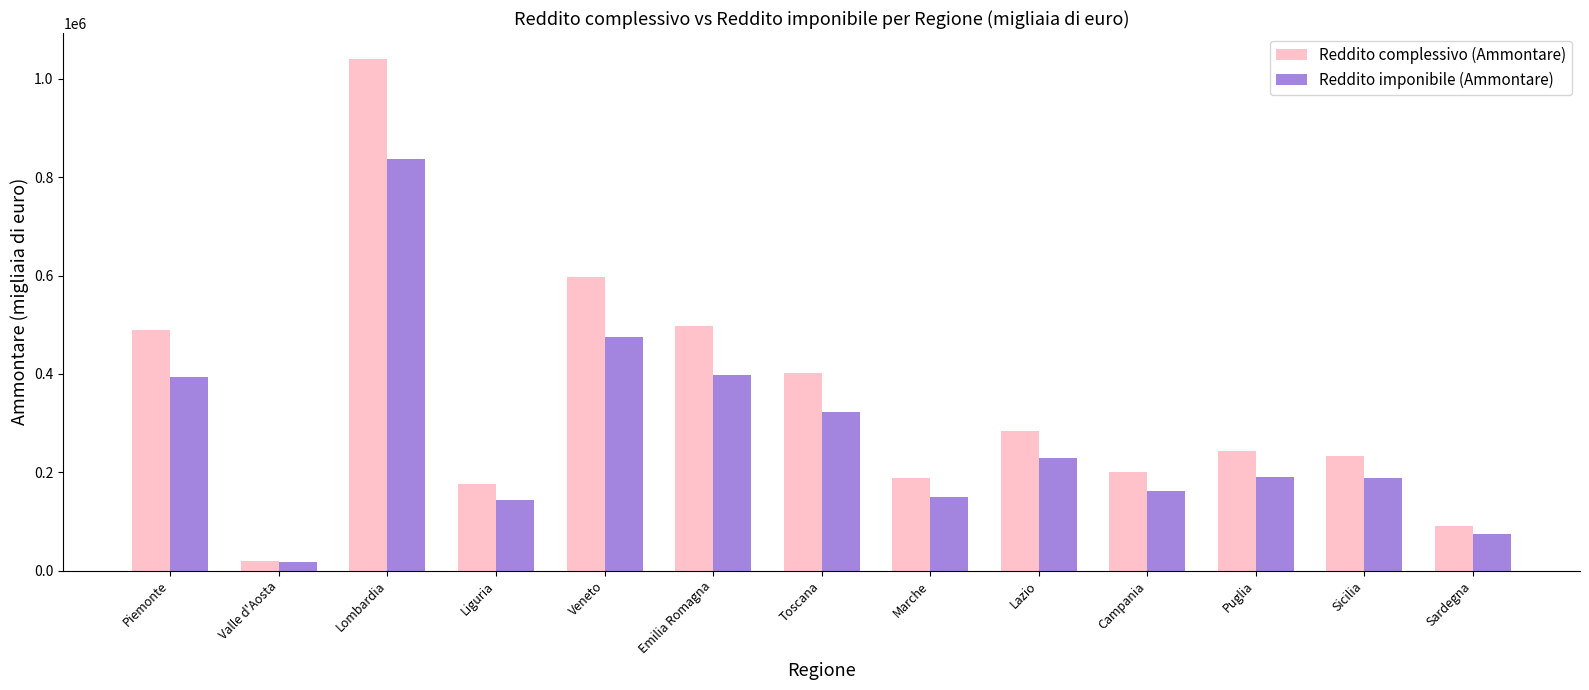

How many series are shown in this chart?

2